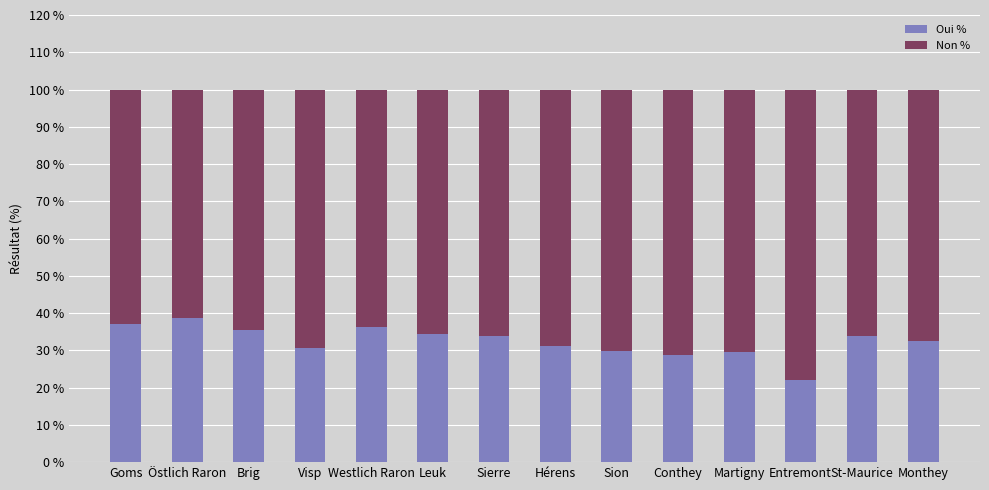

What is the average value of the Oui % series?

32.4